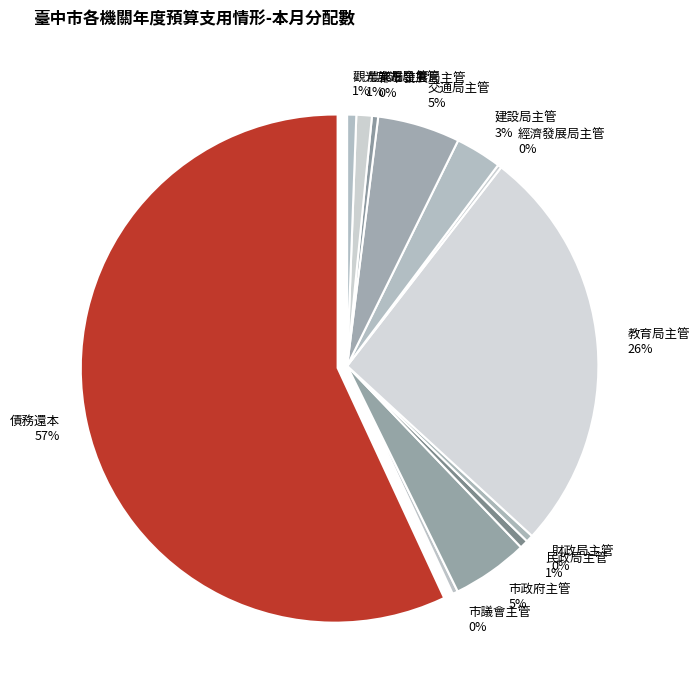

What portion of the pie excludes 教育局主管?

73.7%